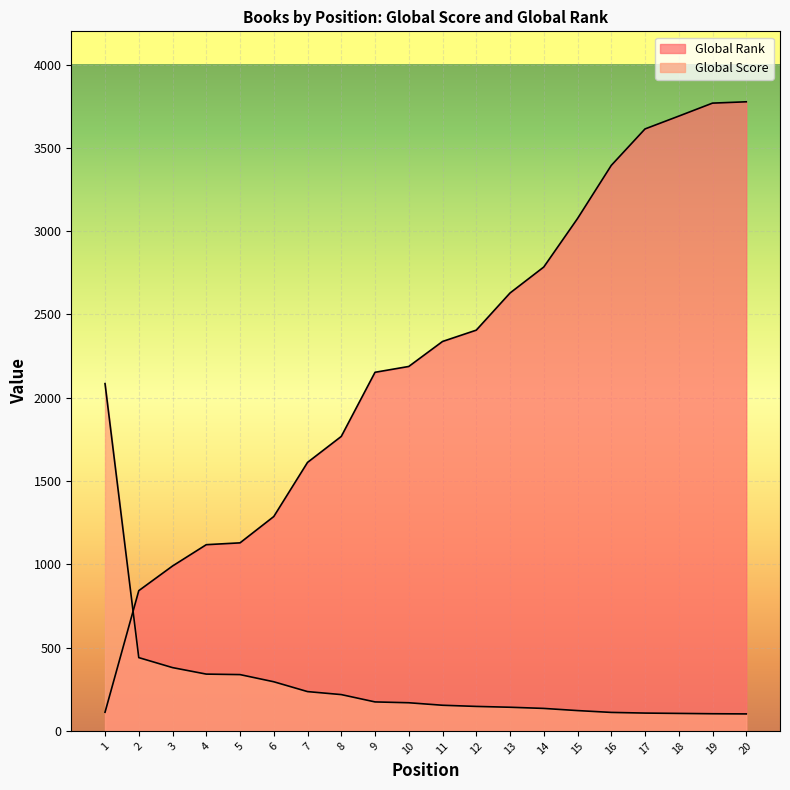

Which category has the lowest value in the Global Rank series?

1